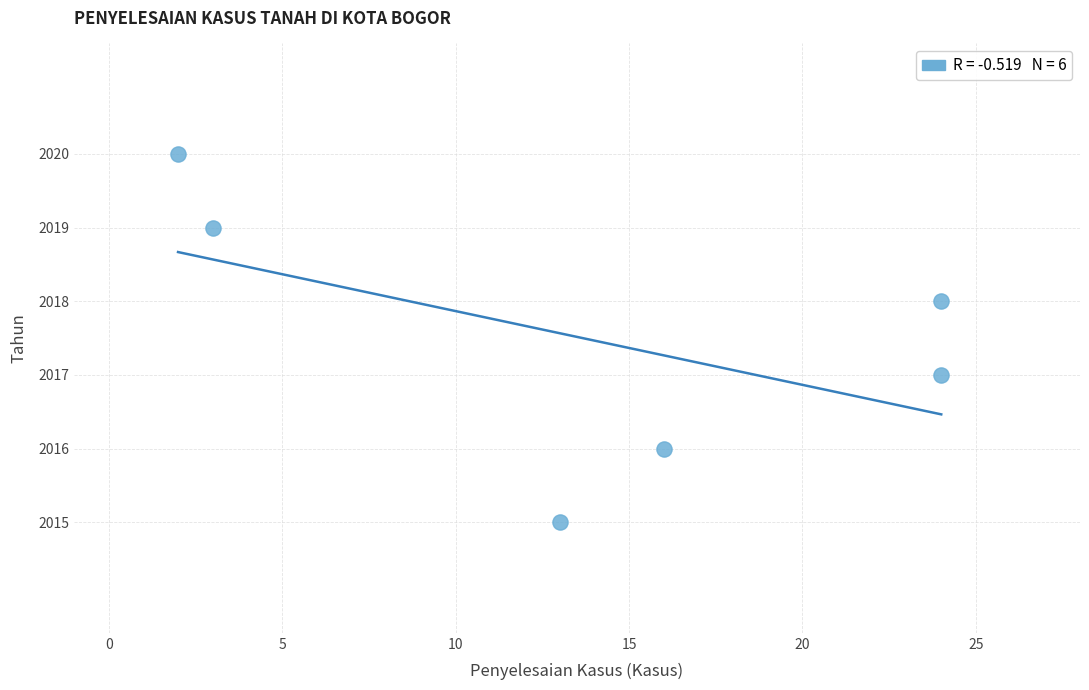

What is the average Y value?

2018